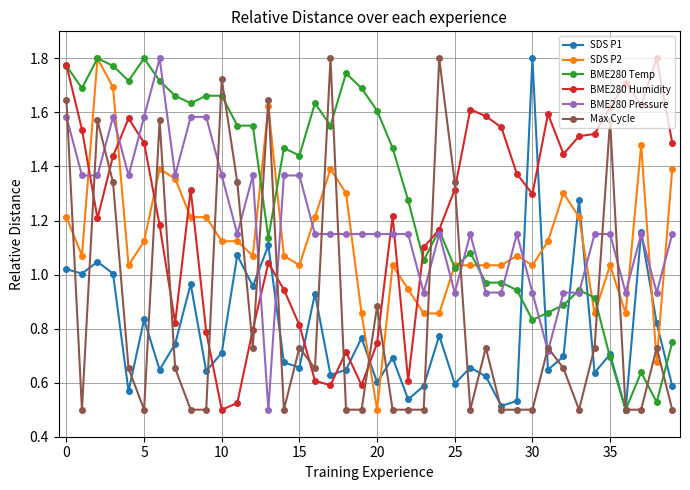

Count the number of categories in the chart.

40